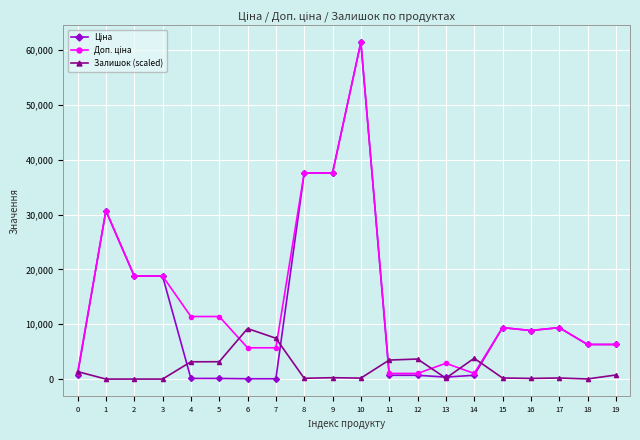

How many distinct data groups are displayed?

3